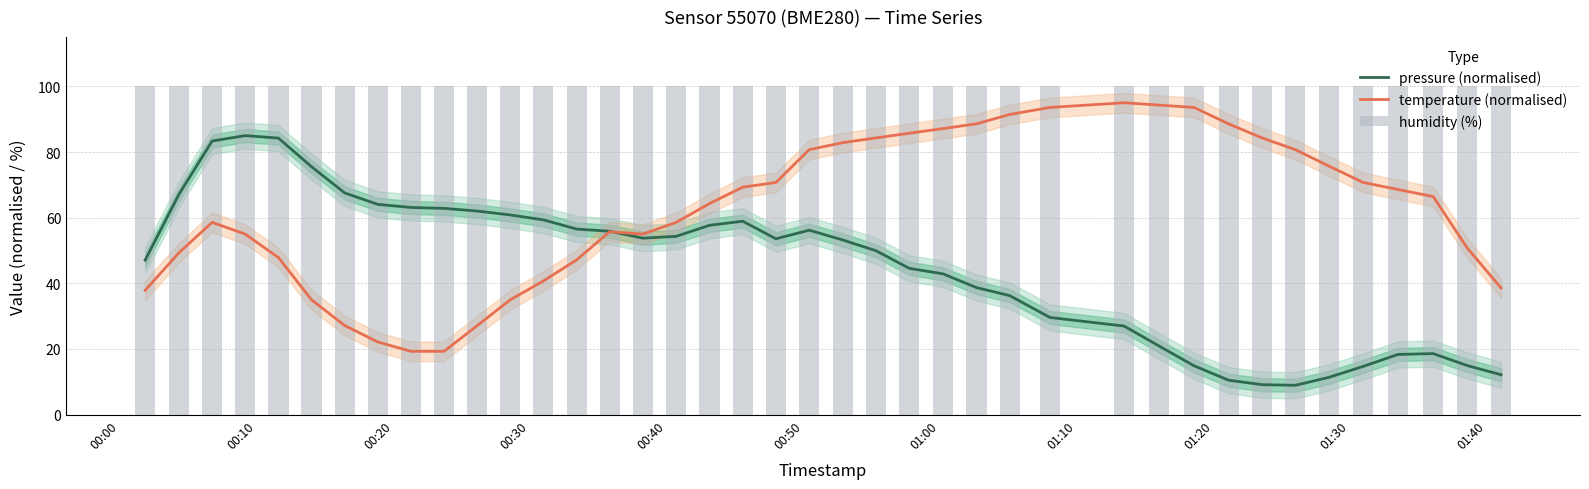

What is the label of the 2nd bar from the left?

00:10